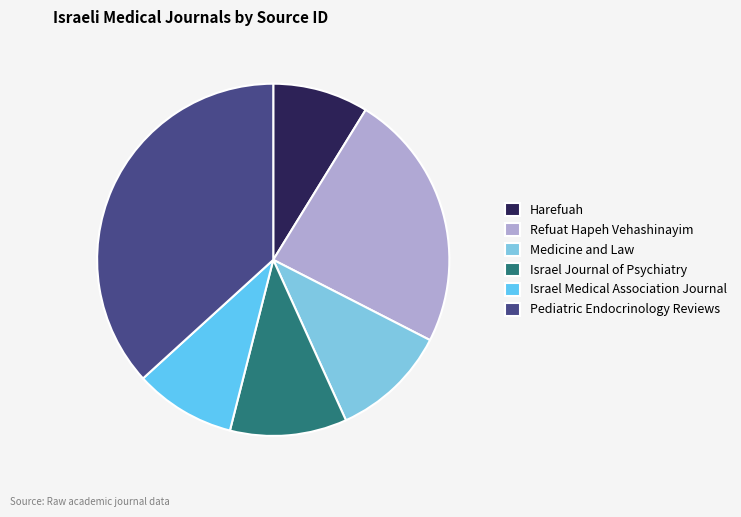

Does Medicine and Law represent more than half of the total?

No